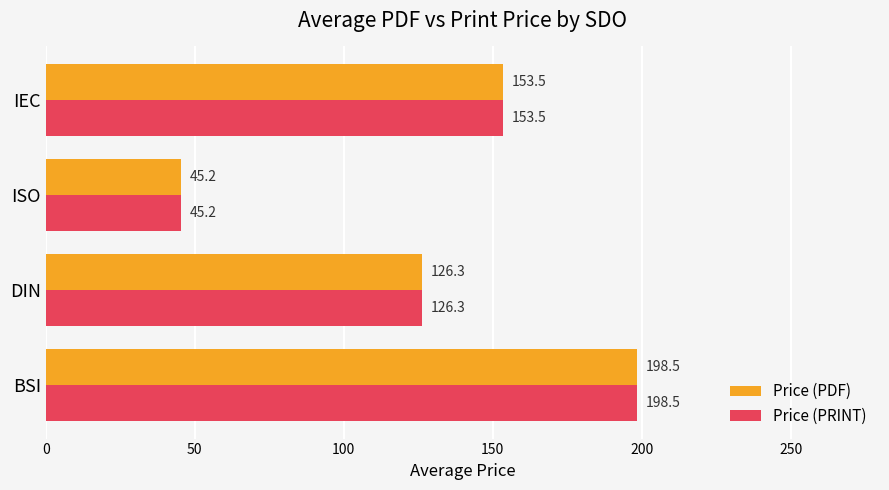

What is the greatest value displayed?

198.5